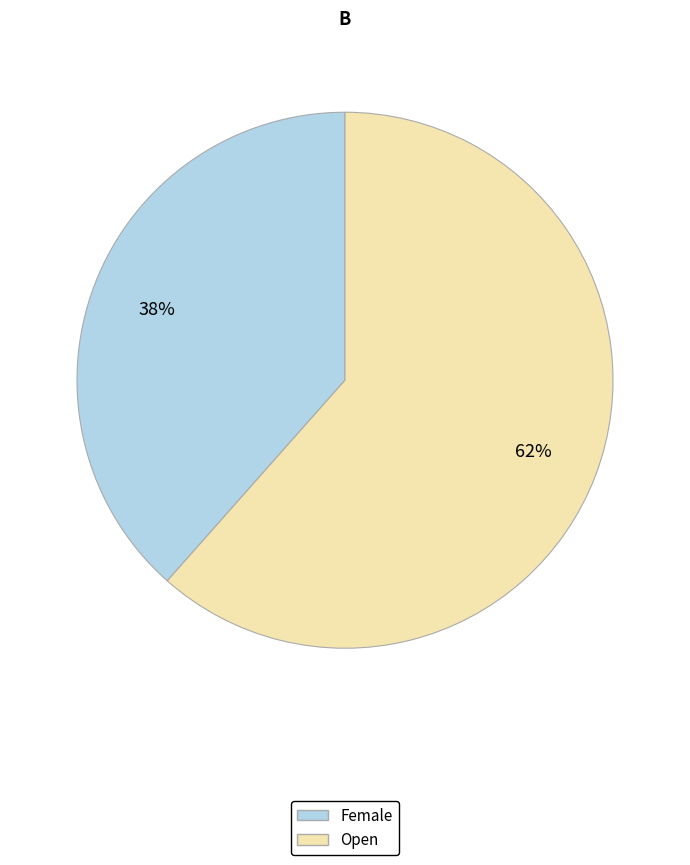

Is there a majority slice in this chart?

Yes